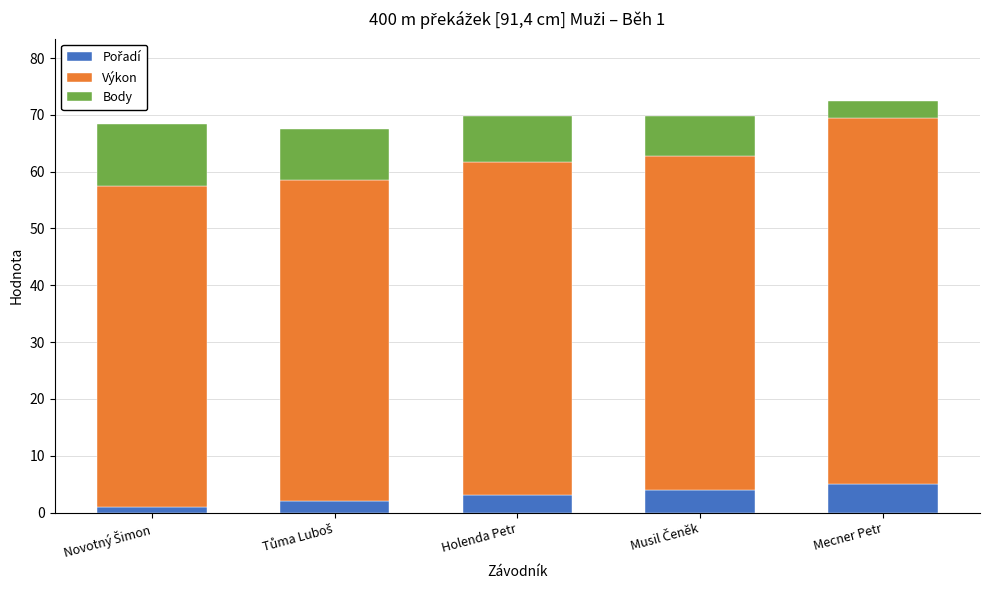

What is the total value across all series at Holenda Petr?

69.8